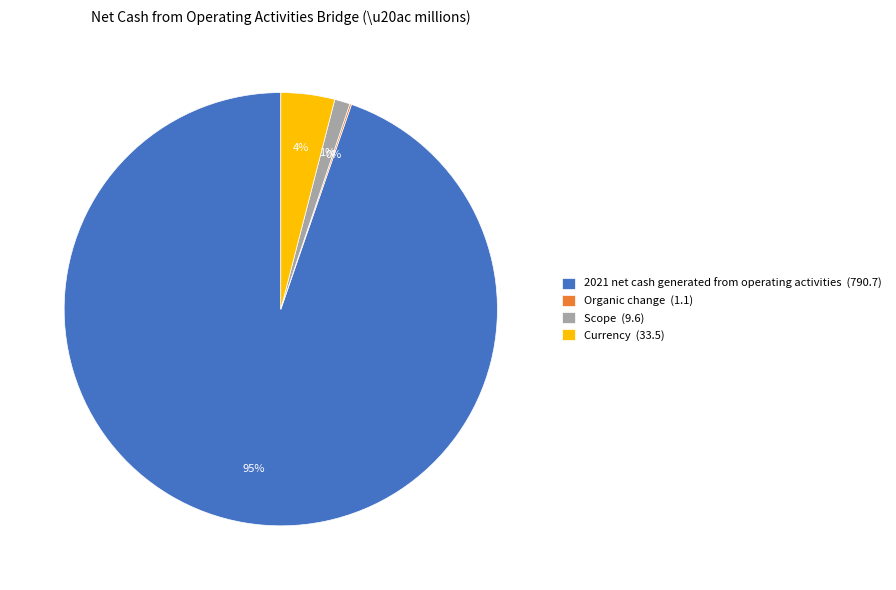

Does any single category account for the majority?

Yes